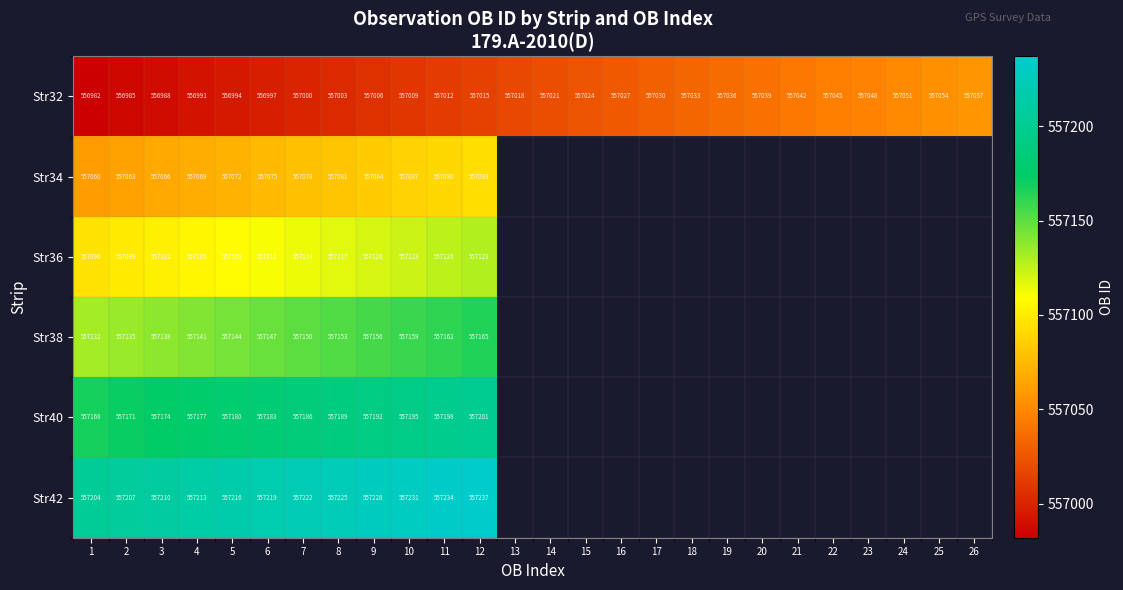

The Str32 series shows 211251.7 at 13. True or false?

False